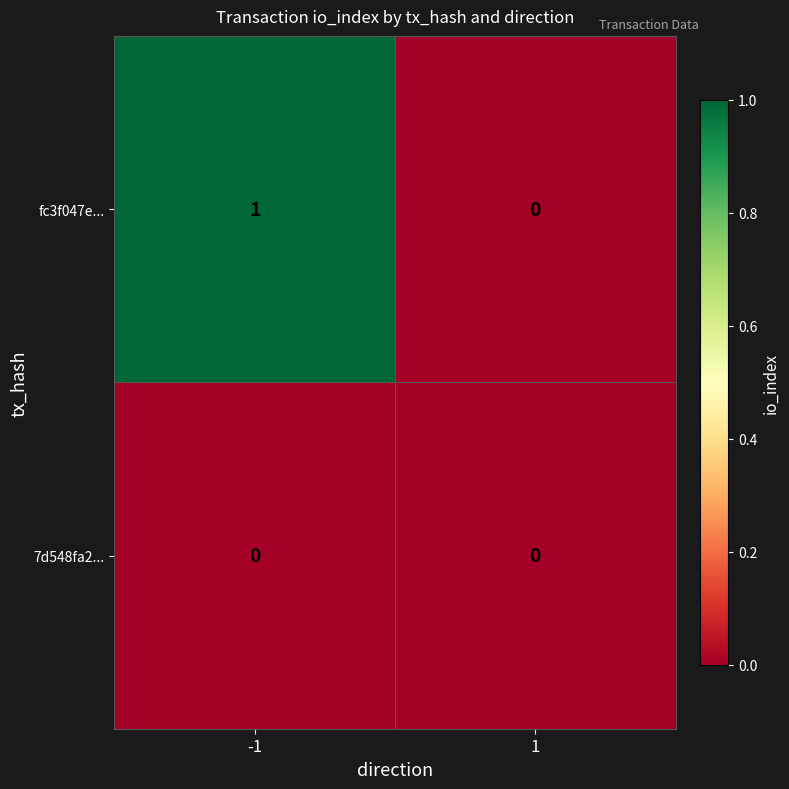

Rank the series by their maximum value, from highest to lowest.

fc3f047e..., 7d548fa2...